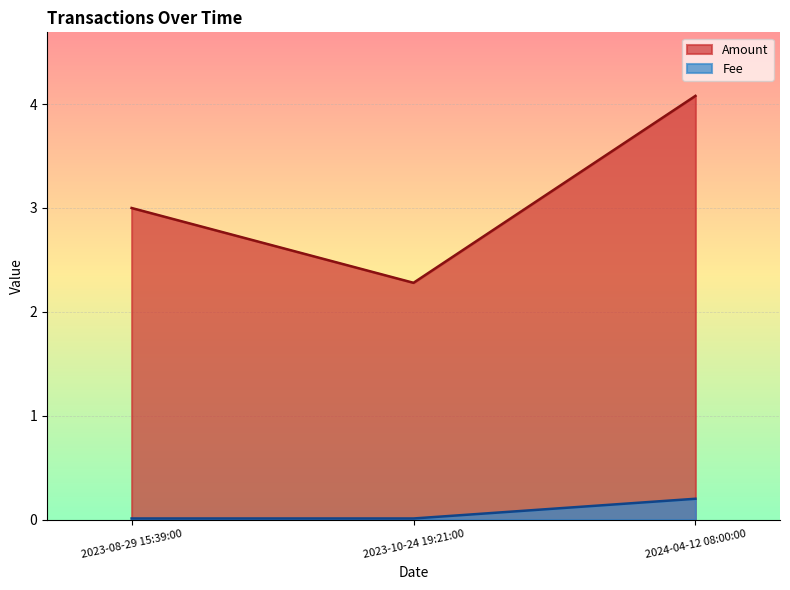

List the labels in order of Fee value, smallest first.

2023-10-24 19:21:00, 2023-08-29 15:39:00, 2024-04-12 08:00:00